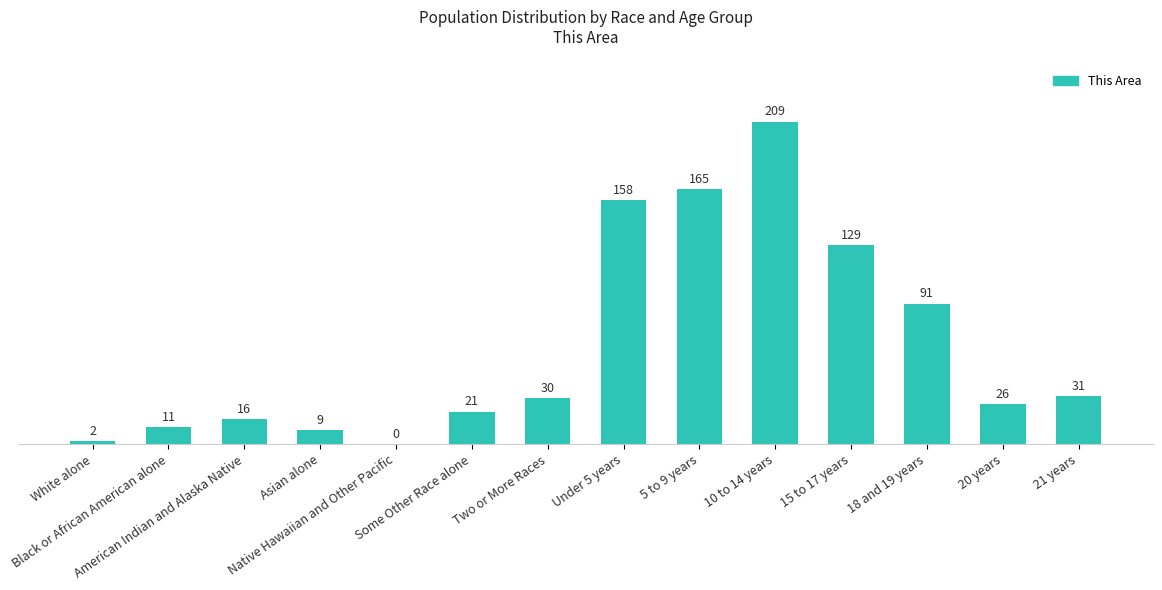

What is the maximum value shown in the chart?

209